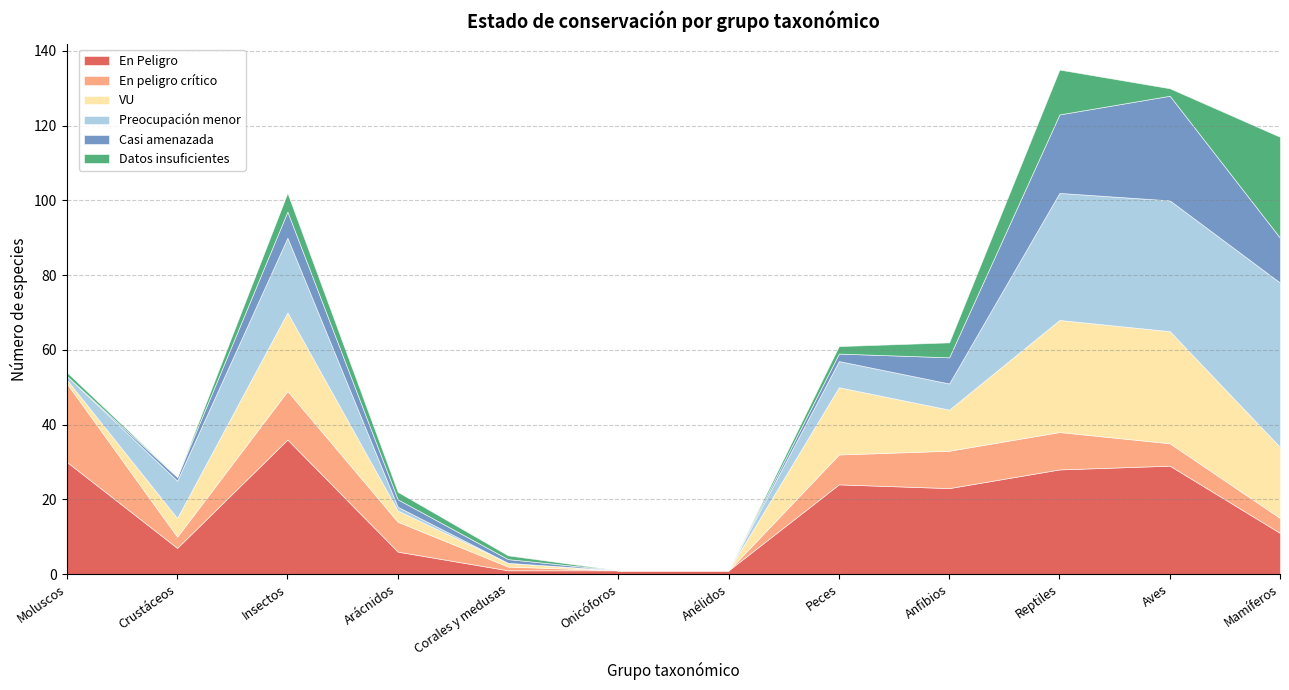

What is the average value of the Casi amenazada series?

7